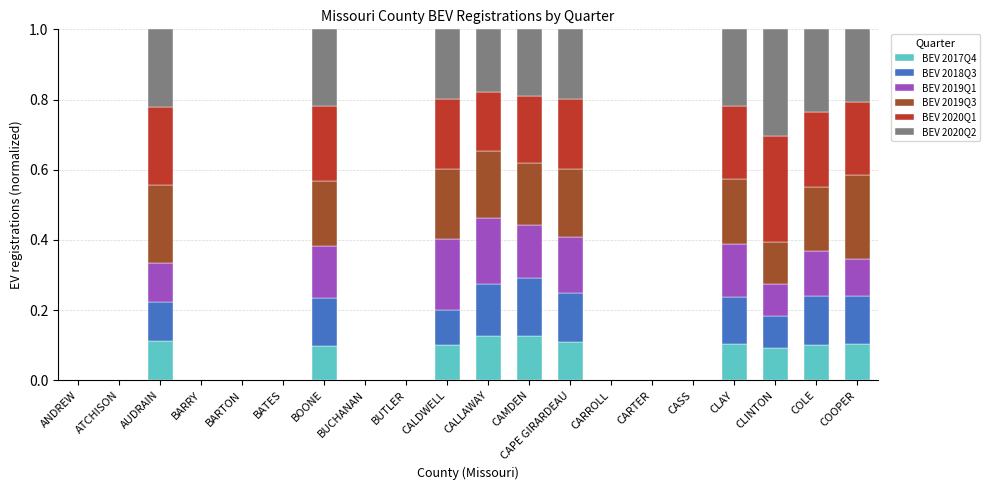

True or false: BEV 2017Q4 has a value of 0.1 at CASS.

False